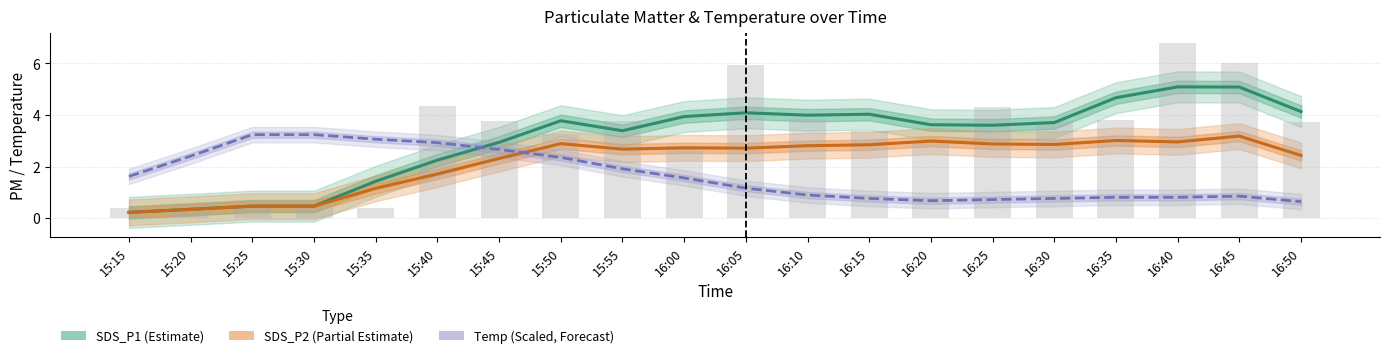

What is the difference between the SDS_P2 (Partial Estimate) values at 15:30 and 16:25?

2.4